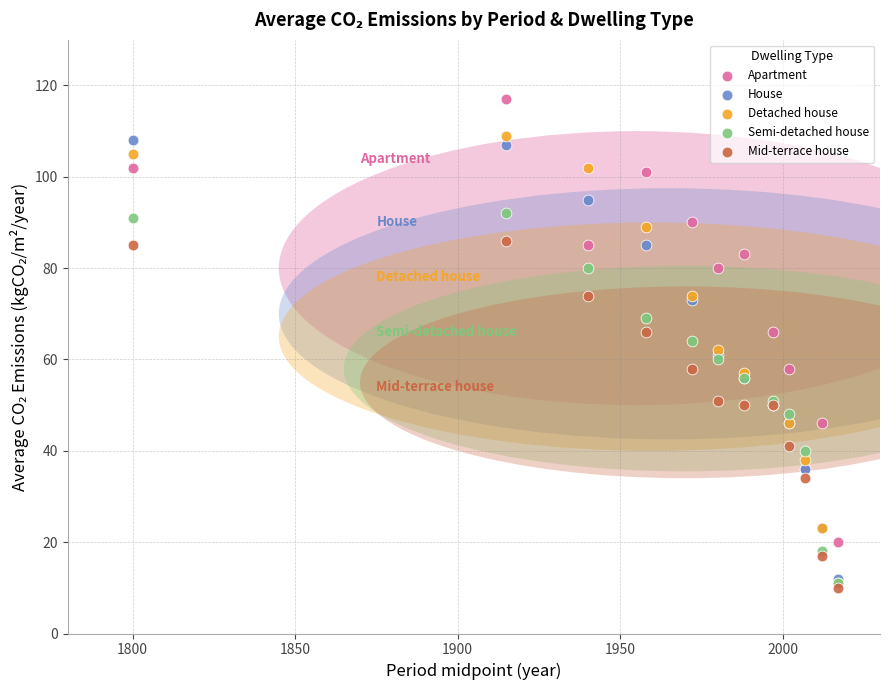

Which series reaches the maximum Y coordinate?

Apartment